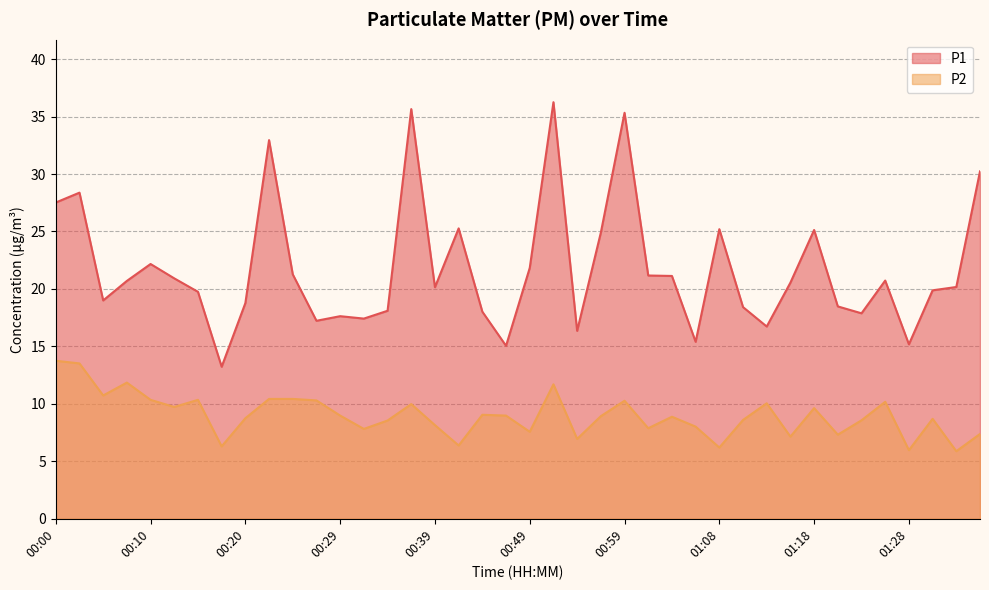

How many lines are shown in the chart?

2